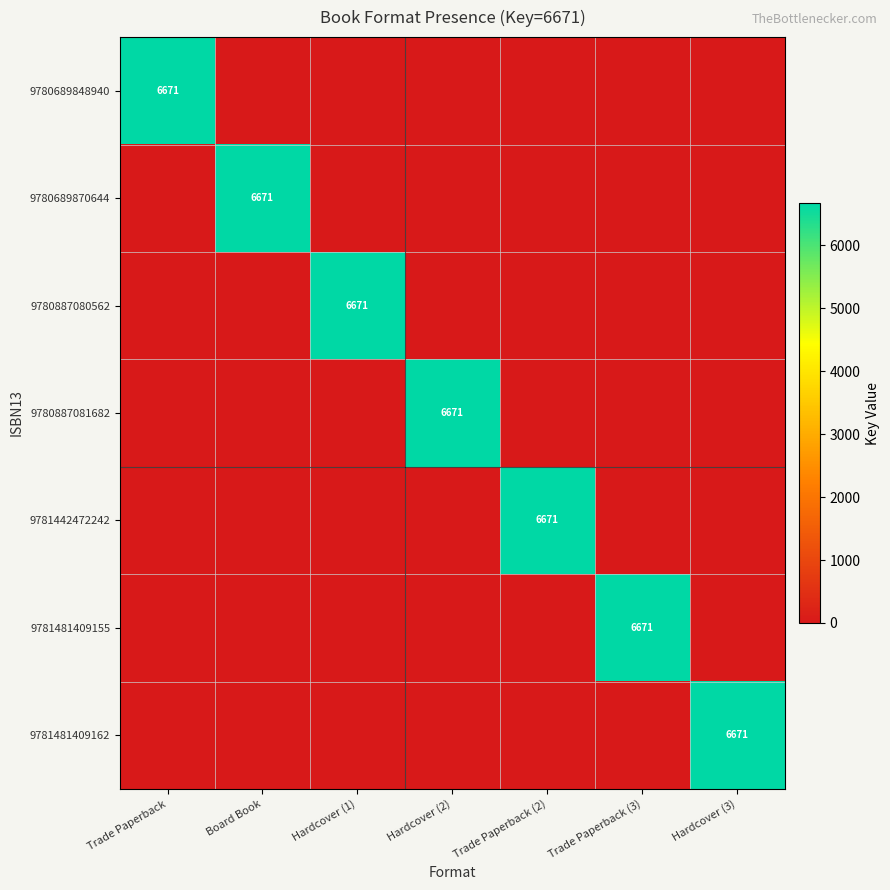

True or false: 9781481409155 has a value of 6671 at Trade Paperback (3).

True